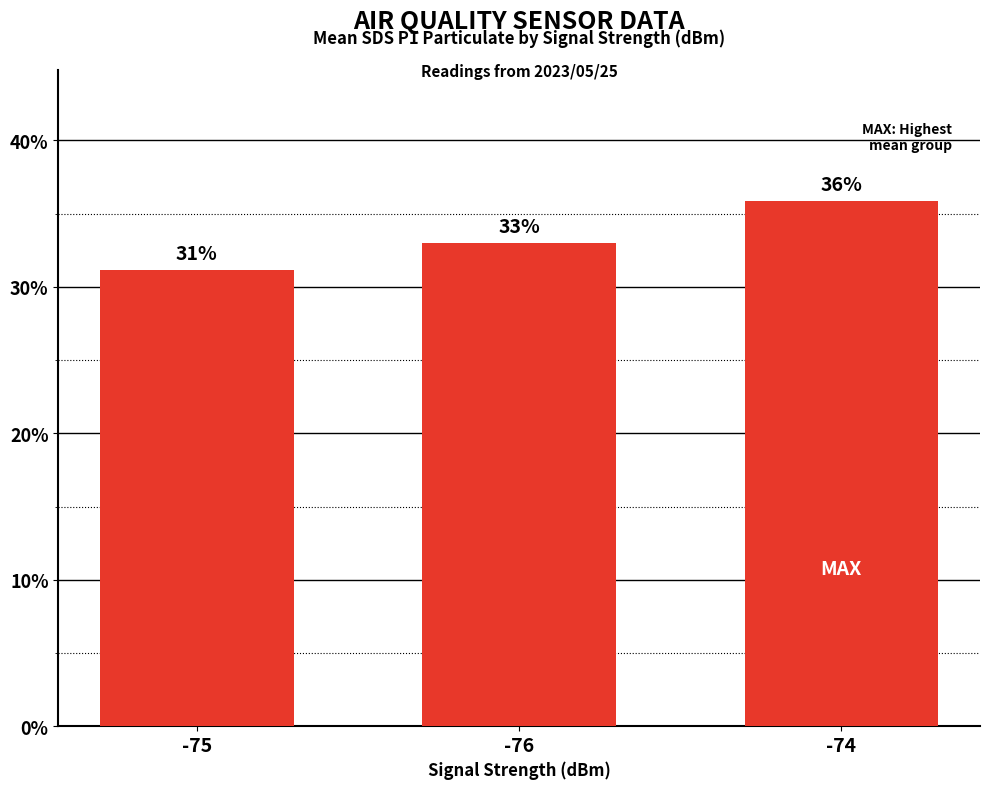

What is the label of the 3rd bar from the right?

-75